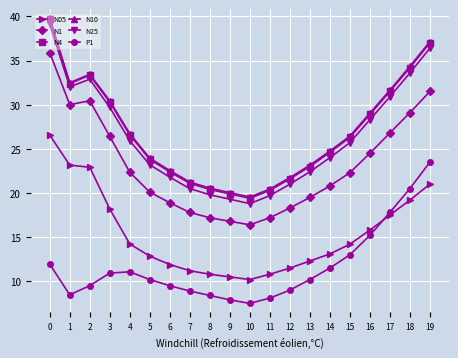

Is it true that N4 equals 31.1 at 11?

False